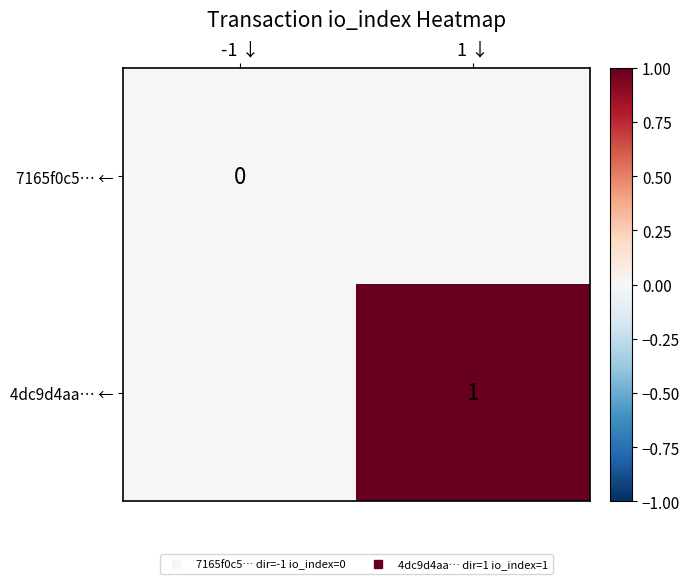

What is the difference between the 4dc9d4aa… ← values at 1 ↓ and -1 ↓?

1